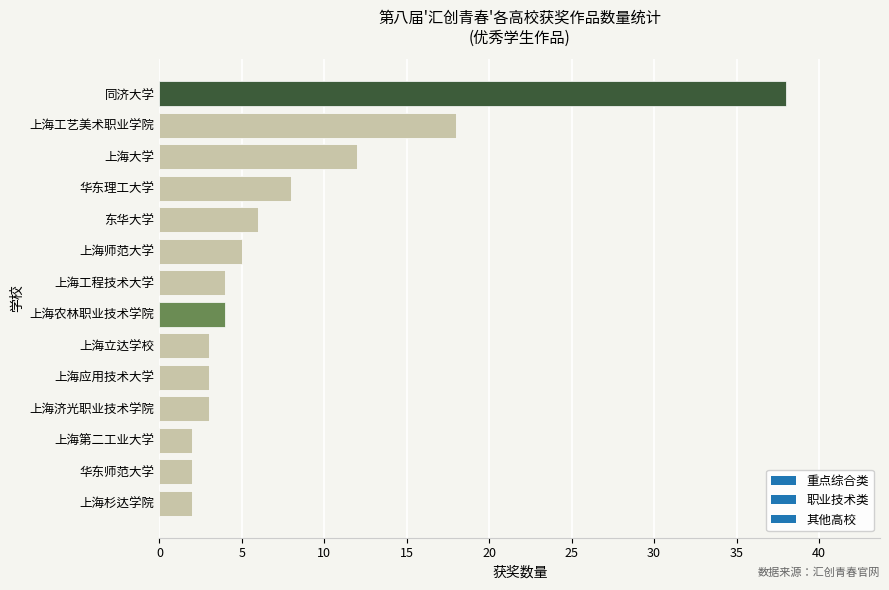

Reading bottom to top, transcribe all the data shown in this chart.

上海杉达学院=2	华东师范大学=2	上海第二工业大学=2	上海济光职业技术学院=3	上海应用技术大学=3	上海立达学校=3	上海农林职业技术学院=4	上海工程技术大学=4	上海师范大学=5	东华大学=6	华东理工大学=8	上海大学=12	上海工艺美术职业学院=18	同济大学=38